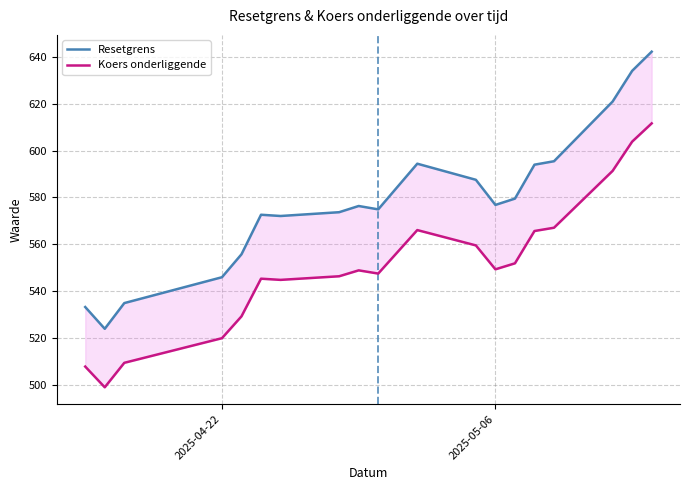

How many values in the Resetgrens series exceed 576?

10